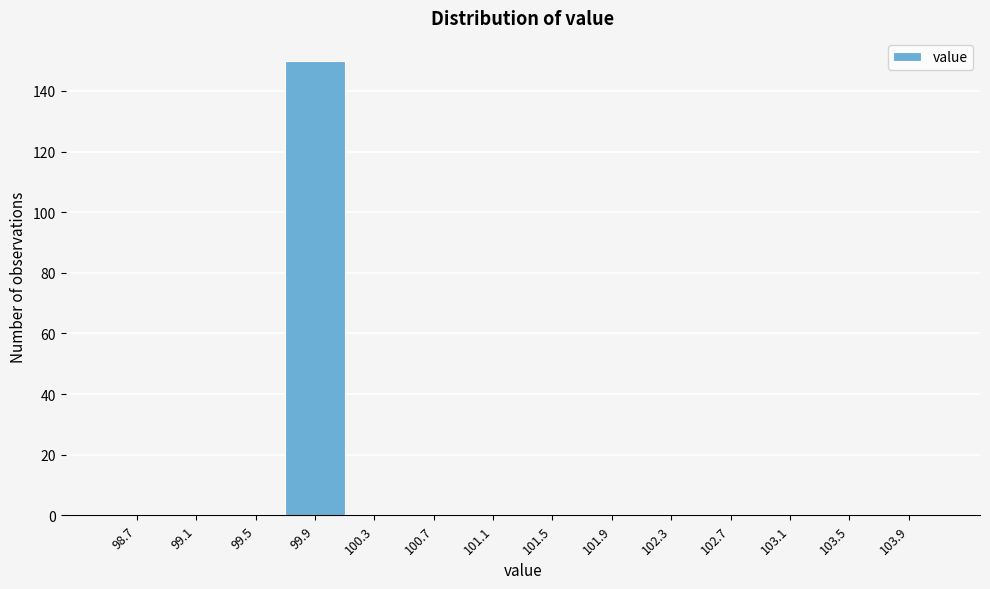

Reading left to right, list every bar in this chart as the range it spans on the x-axis followed by its height. The values are not printed on the chart, so give them approximately, as read against the axis.

98.5 to 98.9: 0
98.9 to 99.3: 0
99.3 to 99.7: 0
99.7 to 100.1: 150
100.1 to 100.5: 0
100.5 to 100.9: 0
100.9 to 101.3: 0
101.3 to 101.7: 0
101.7 to 102.1: 0
102.1 to 102.5: 0
102.5 to 102.9: 0
102.9 to 103.3: 0
103.3 to 103.7: 0
103.7 to 104.1: 0